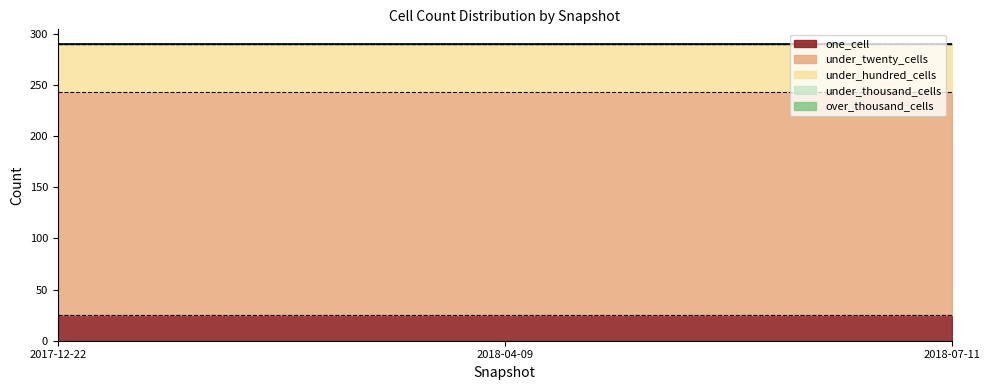

What is the value of the under_hundred_cells point at the 2nd from the left?

47